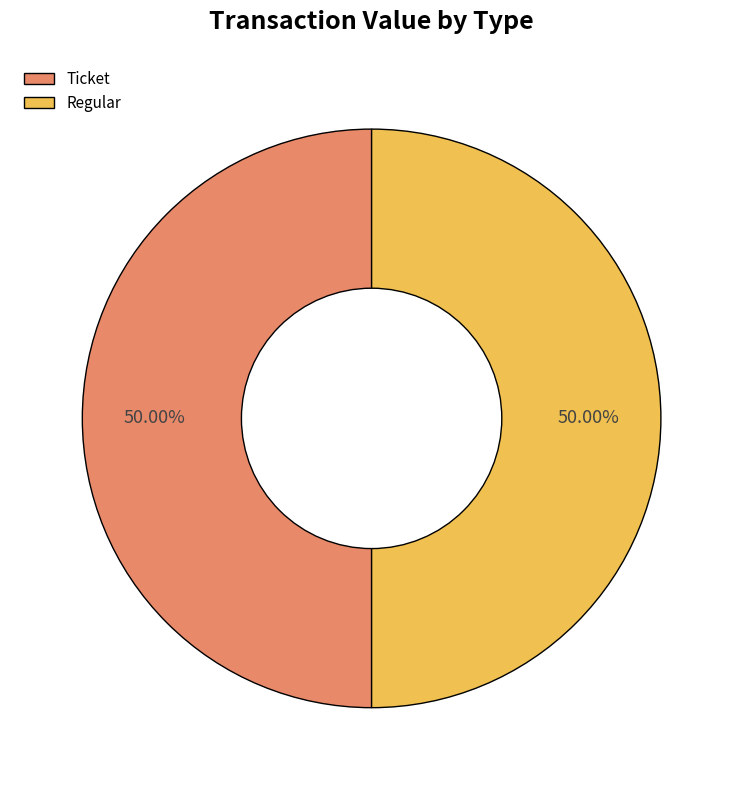

What is the ratio of the value at Regular to the value at Ticket?

1.0